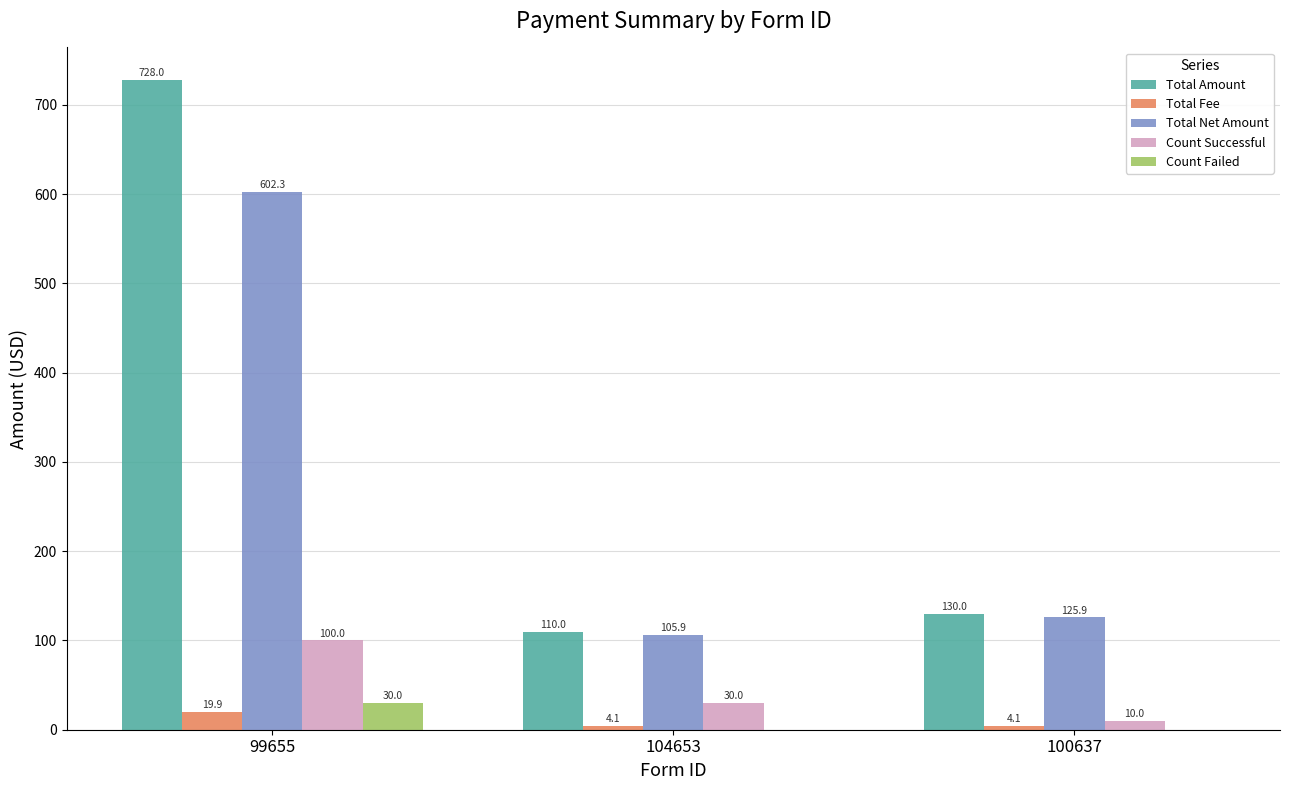

Reading right to left, transcribe all the data shown in this chart.

Total Amount: 130.0	110.0	728.0
Total Fee: 4.1	4.1	19.9
Total Net Amount: 125.9	105.9	602.3
Count Successful: 10.0	30.0	100.0
Count Failed: 0.0	0.0	30.0